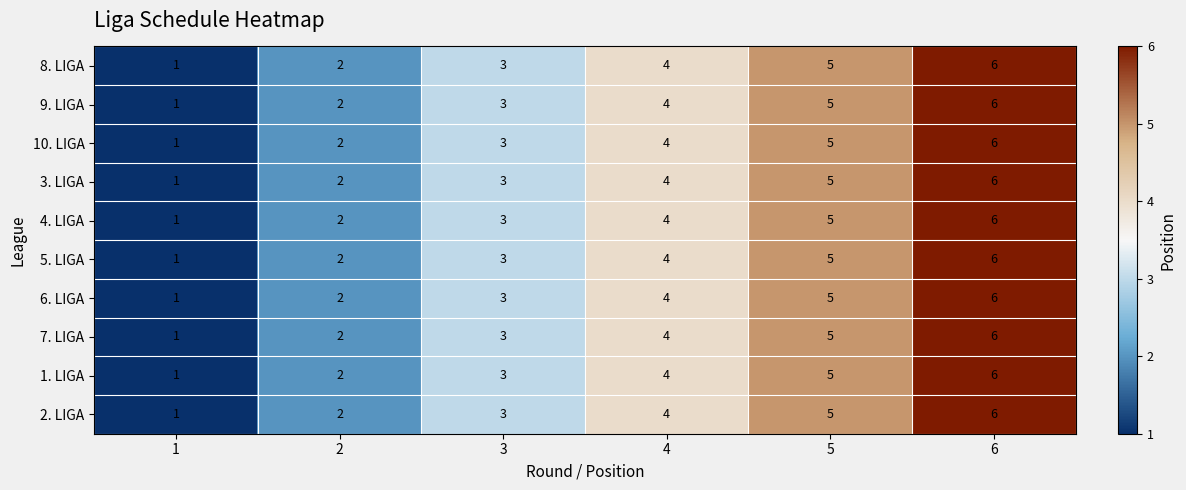

How many data points does each series have?

6